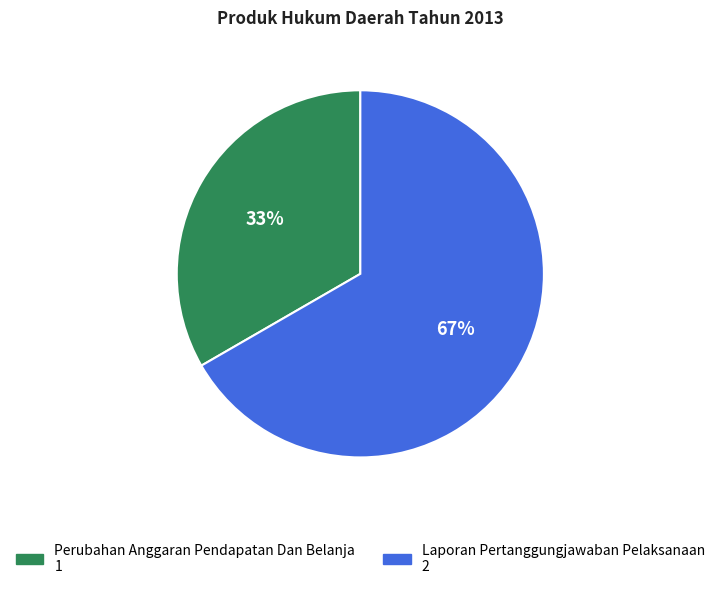

To the nearest percent, what percentage of the pie is Laporan Pertanggungjawaban Pelaksanaan?

67%